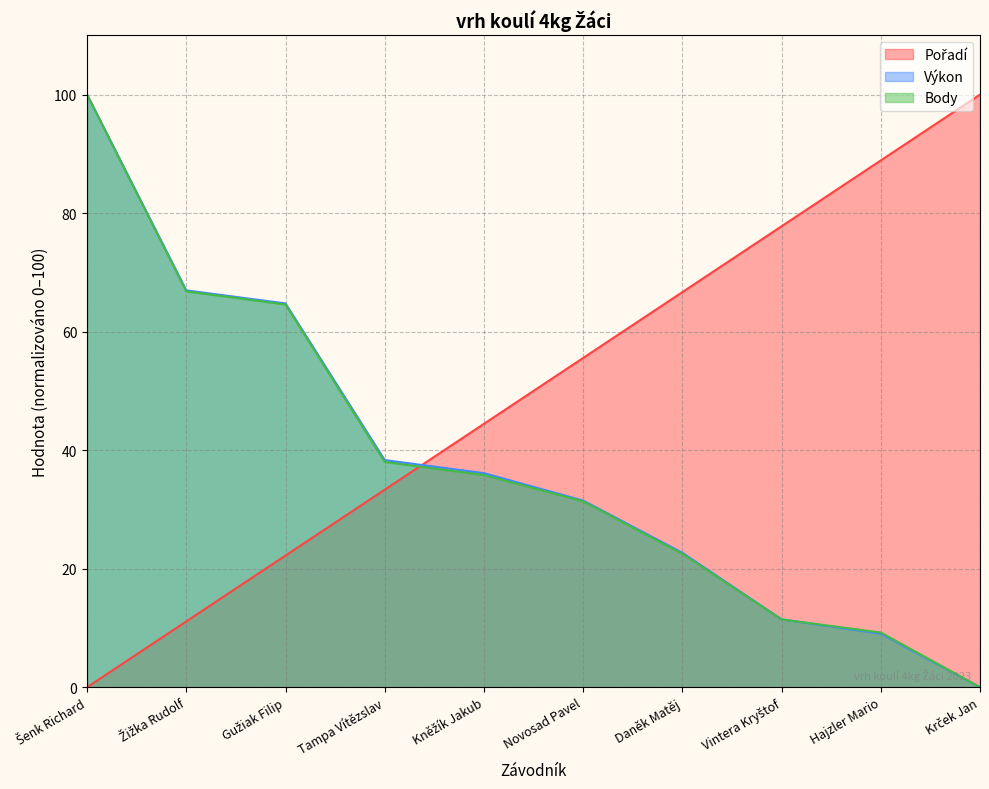

Rank the categories by Výkon value from highest to lowest.

Šenk Richard, Žižka Rudolf, Gužiak Filip, Tampa Vítězslav, Kněžík Jakub, Novosad Pavel, Daněk Matěj, Vintera Kryštof, Hajzler Mario, Krček Jan